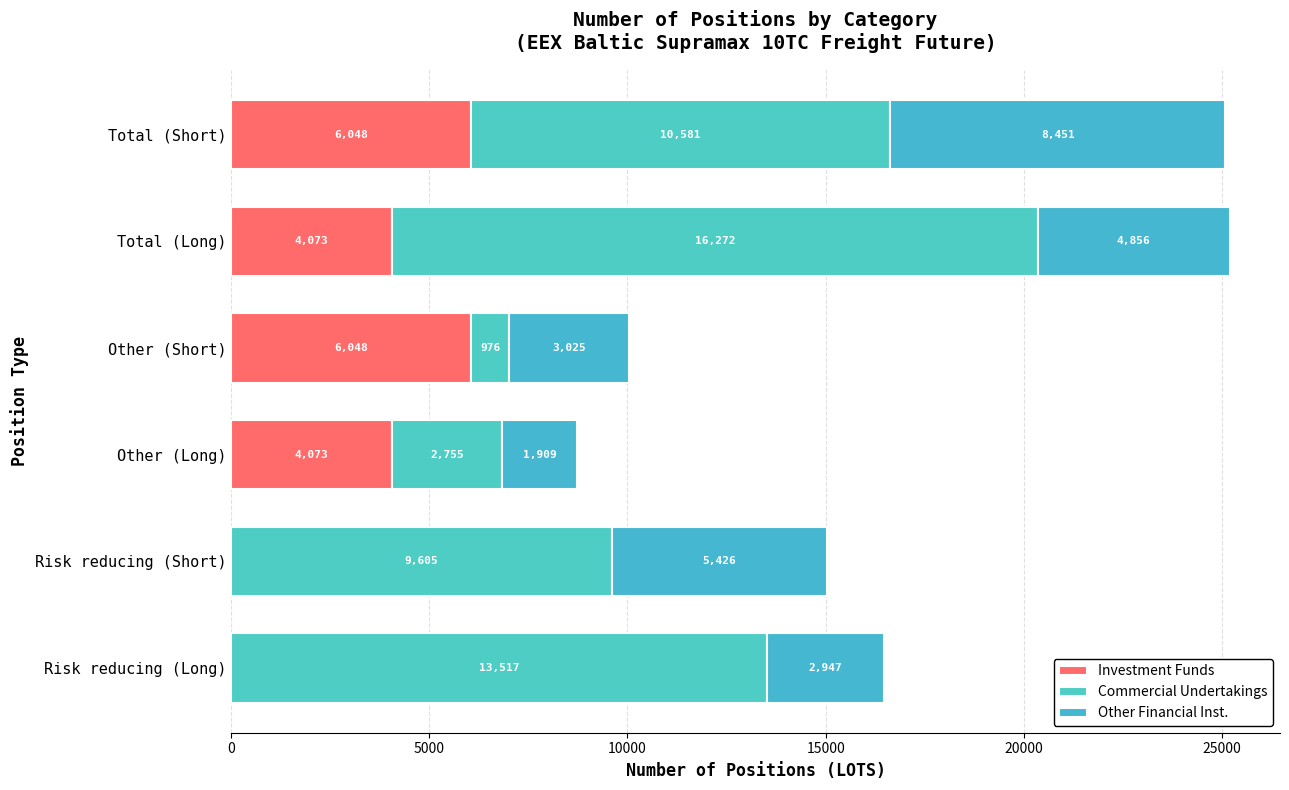

How many data points does each series have?

6